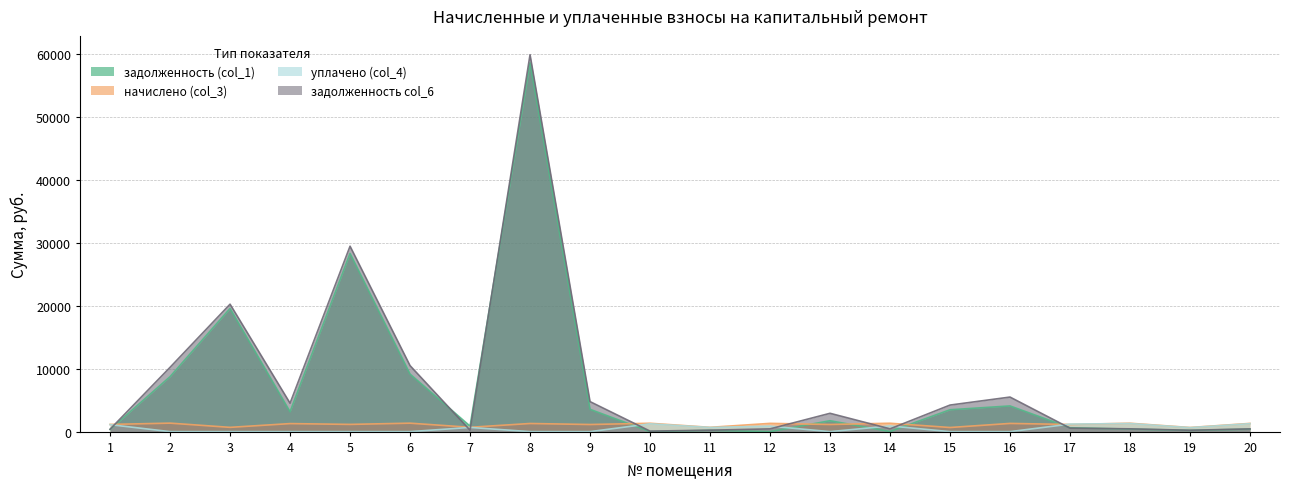

What value does the задолженность (col_1) series have at 13?

1731.6